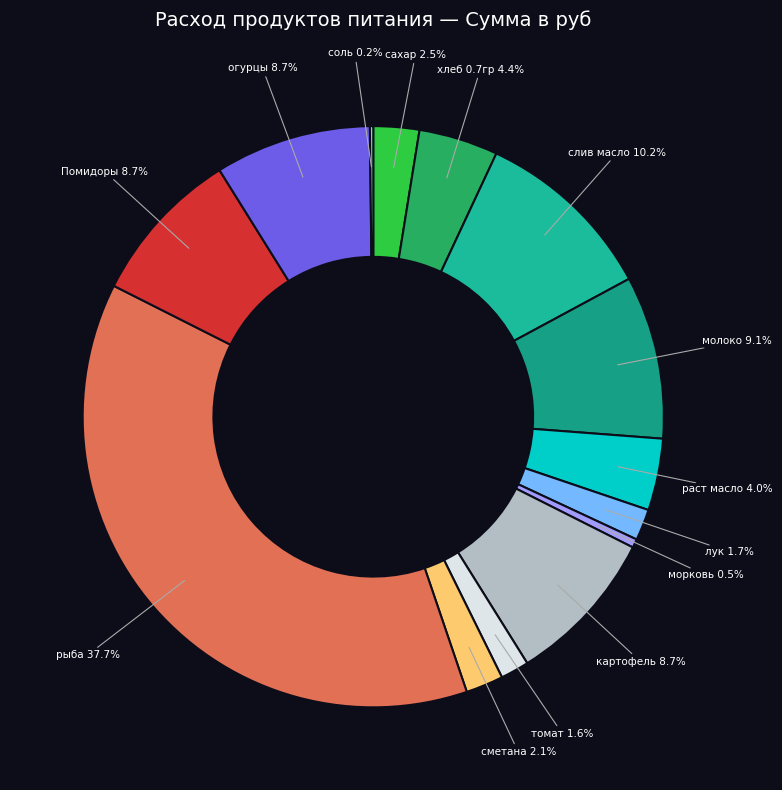

Combined, what portion of the pie is лук and Помидоры?

10.4%